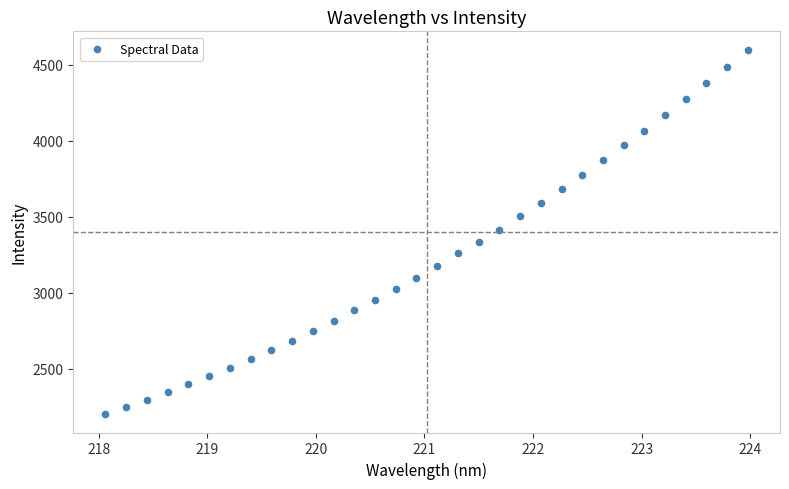

What is the range of X values (max minus min)?

5.9